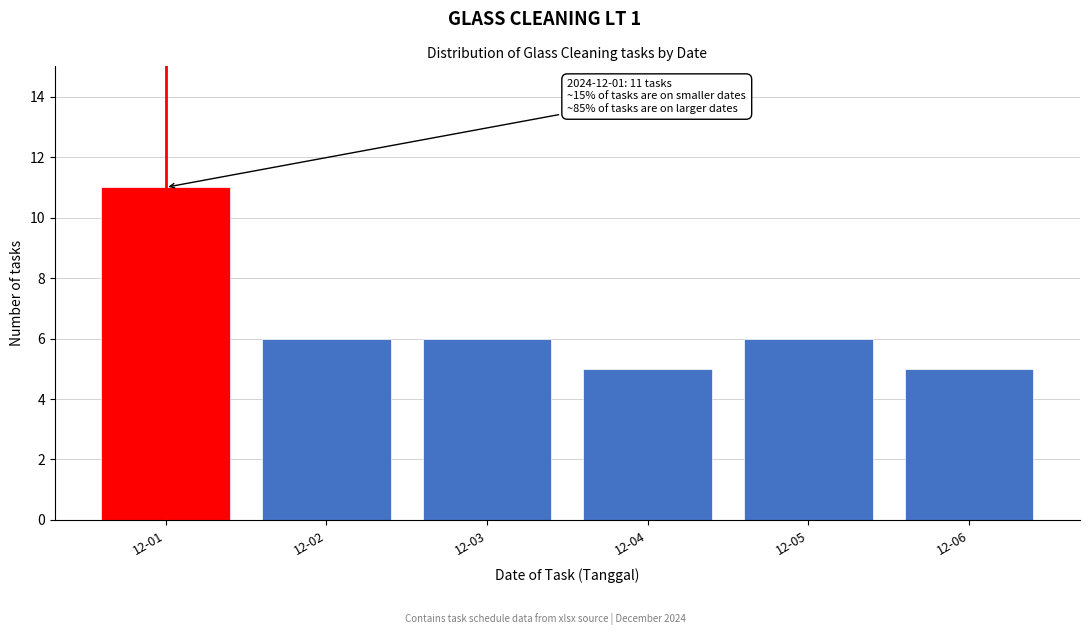

Reading right to left, transcribe all the data shown in this chart.

5	6	5	6	6	11